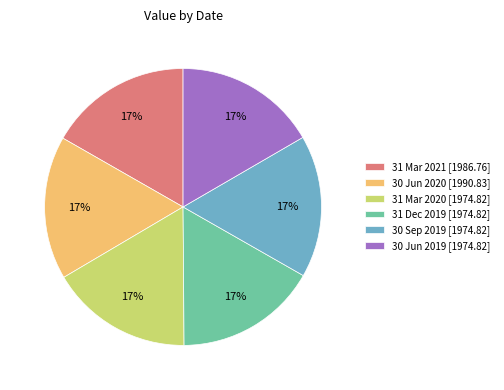

How many segments does this pie chart have?

6